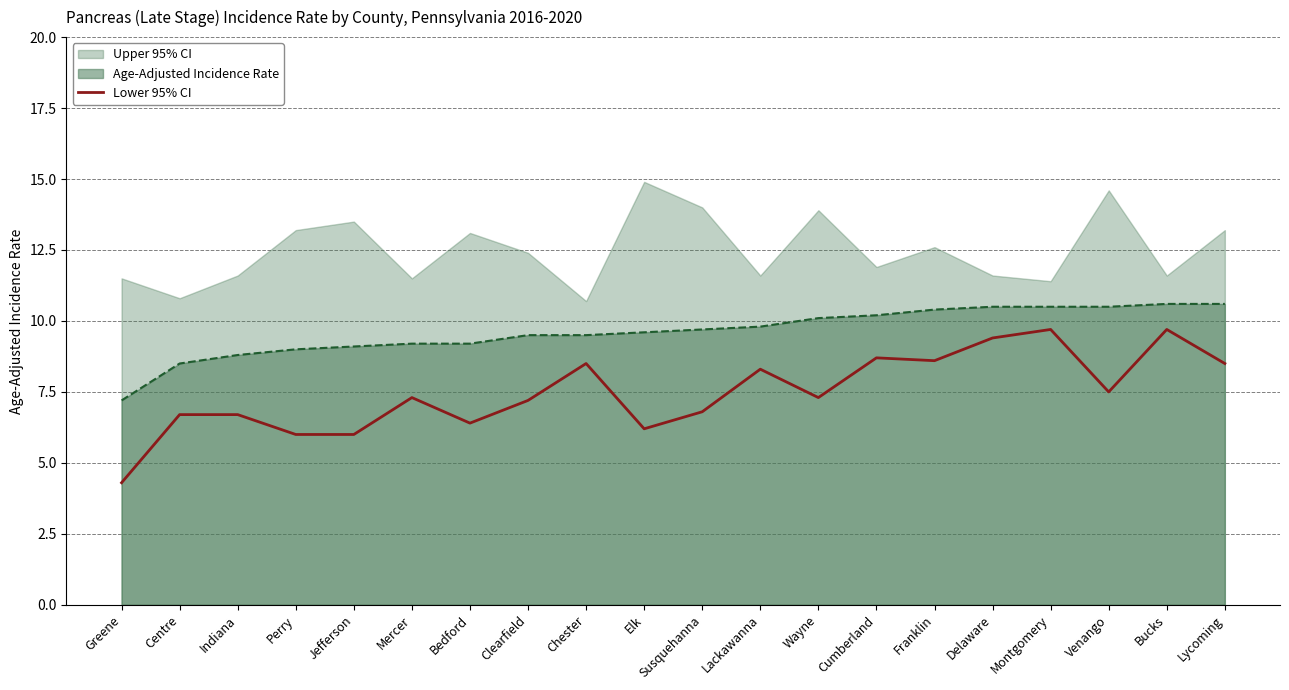

The chart shows a value of 8.7 at Cumberland. True or false?

True